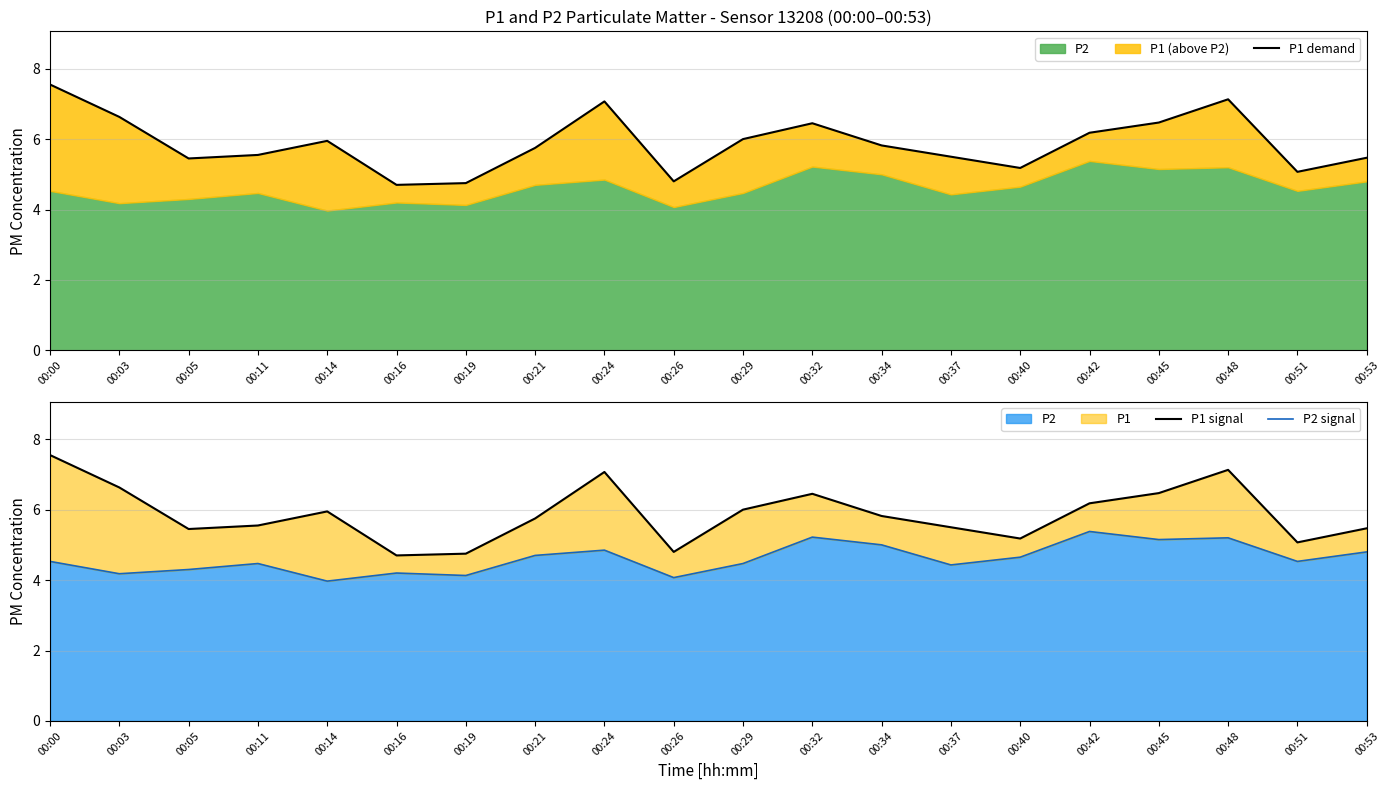

What is the difference between the maximum and minimum values in the P2 signal series?

1.4